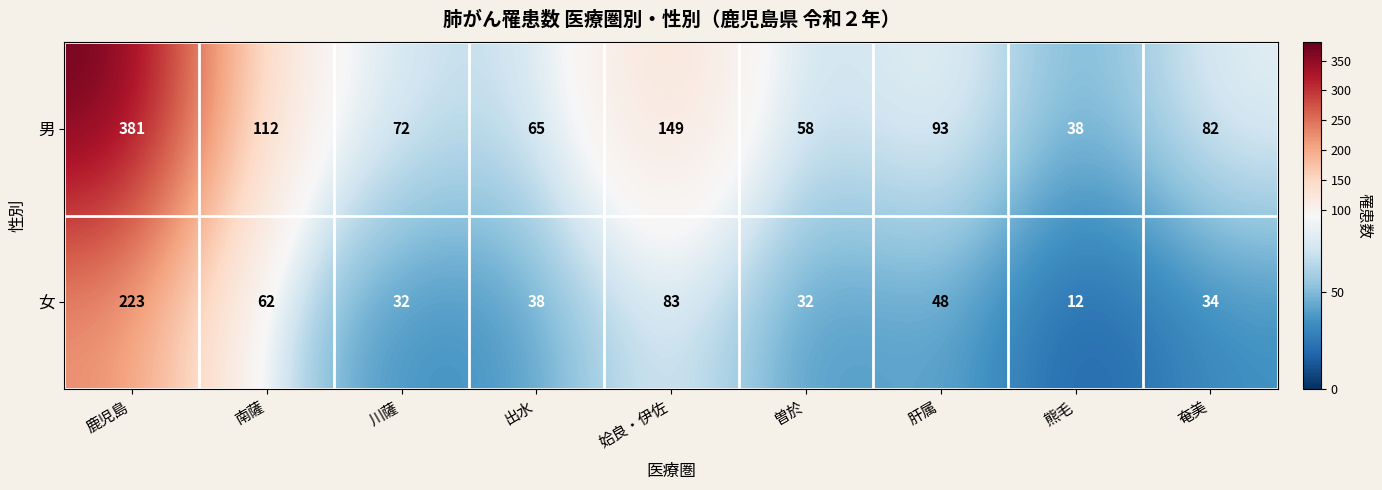

What is the difference between the maximum and minimum values in the 男 series?

343